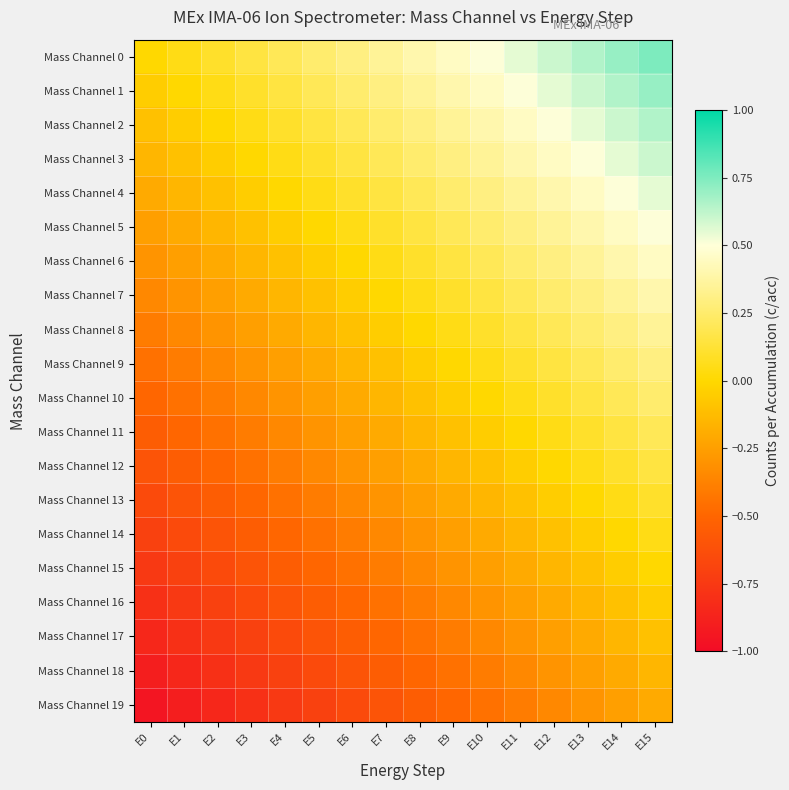

How many data points does each series have?

16